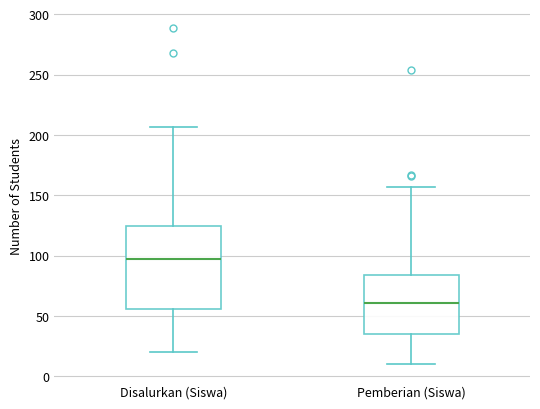

Comparing the boxes themselves (not the whiskers), which one is the tallest?

Disalurkan (Siswa)